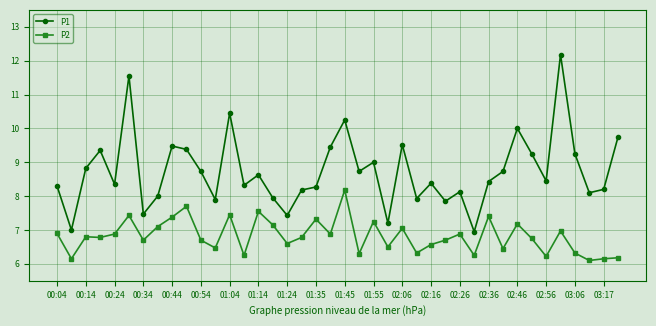

Which series has the largest total across all categories?

P1